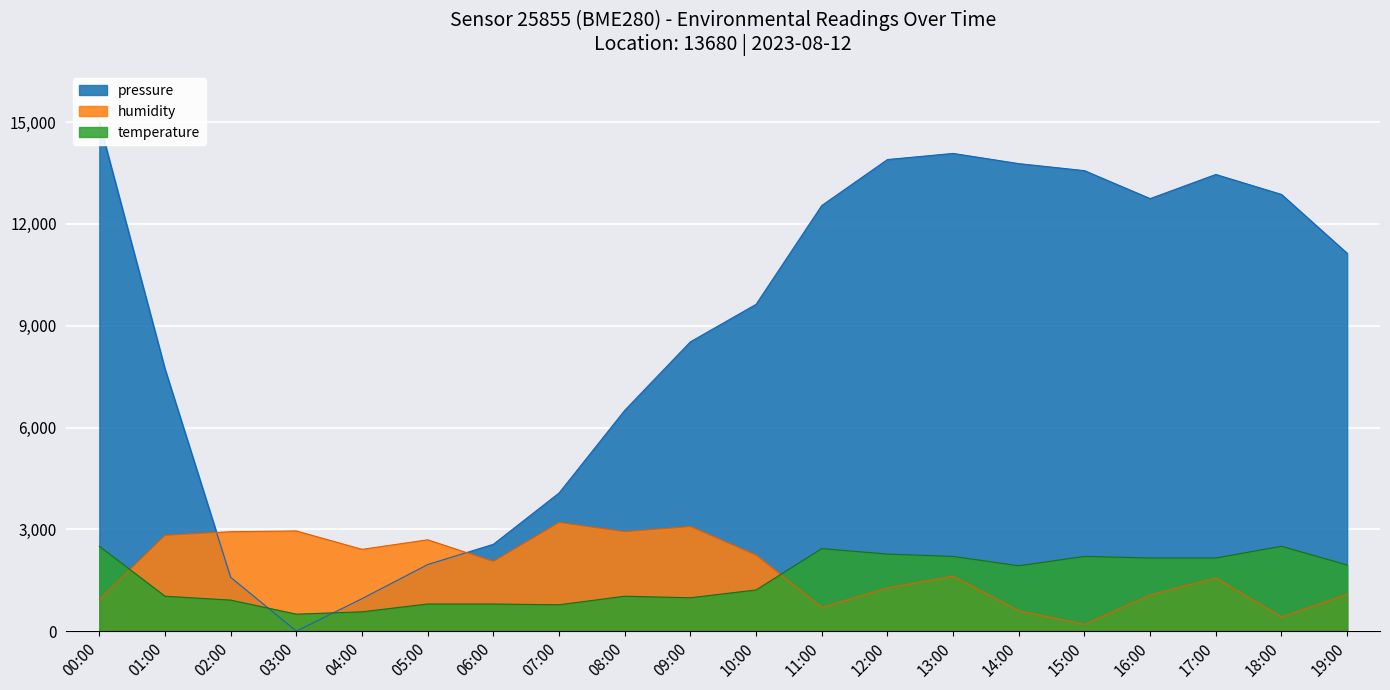

Reading left to right, what are all the values shown in this chart?

pressure: 15000.0	7725.0	1585.3	0.0	957.4	1962.0	2558.4	4070.5	6505.9	8525.5	9629.4	12541.0	13896.1	14076.6	13775.7	13569.1	12745.0	13456.6	12868.0	11133.6
temperature: 2500.0	1028.7	913.8	500.0	569.0	798.9	798.9	775.9	1028.7	982.8	1212.6	2431.0	2270.1	2201.1	1925.3	2201.1	2155.2	2155.2	2500.0	1948.3
humidity: 925.6	2820.9	2929.2	2950.9	2409.4	2691.0	2052.0	3200.0	2929.2	3080.9	2236.1	698.2	1272.2	1618.8	600.7	200.0	1066.4	1564.6	416.6	1088.1